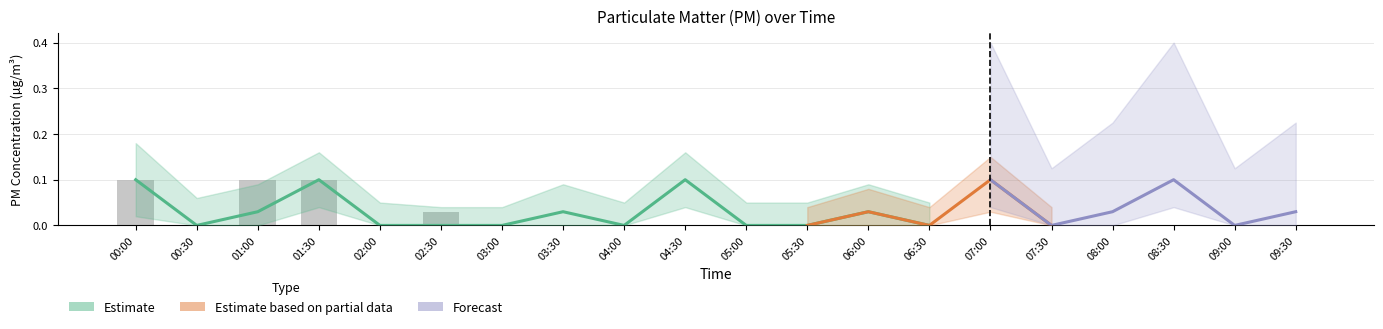

Are the bars grouped side by side (vs. stacked)?

No